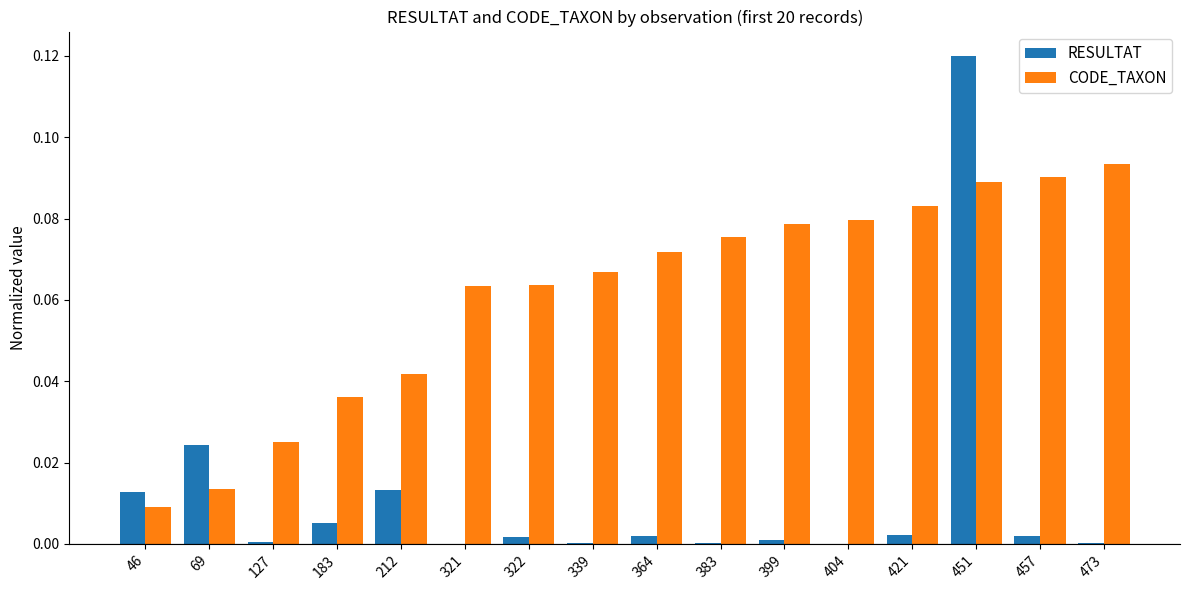

The value of RESULTAT at 399 is 0.0. True or false?

True